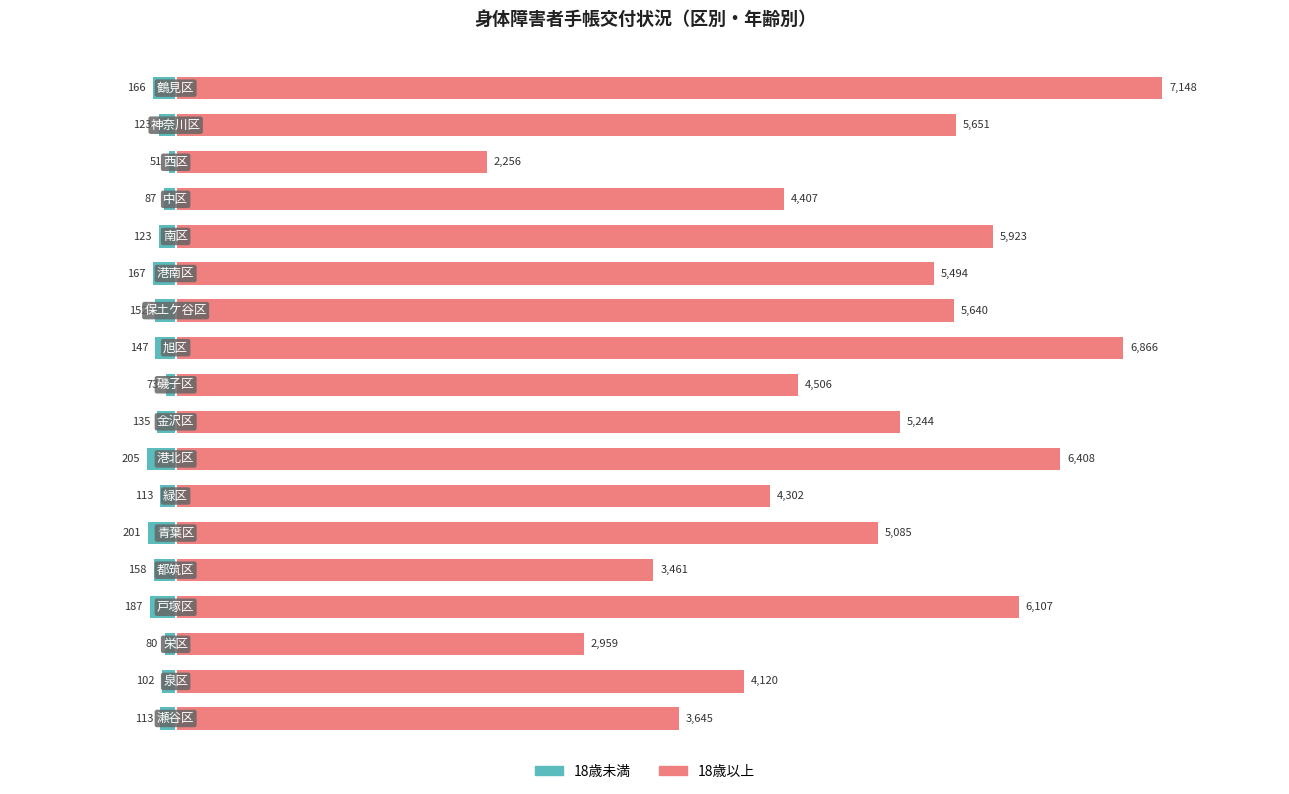

Rank the series at 6 from lowest to highest value.

18歳未満, 18歳以上